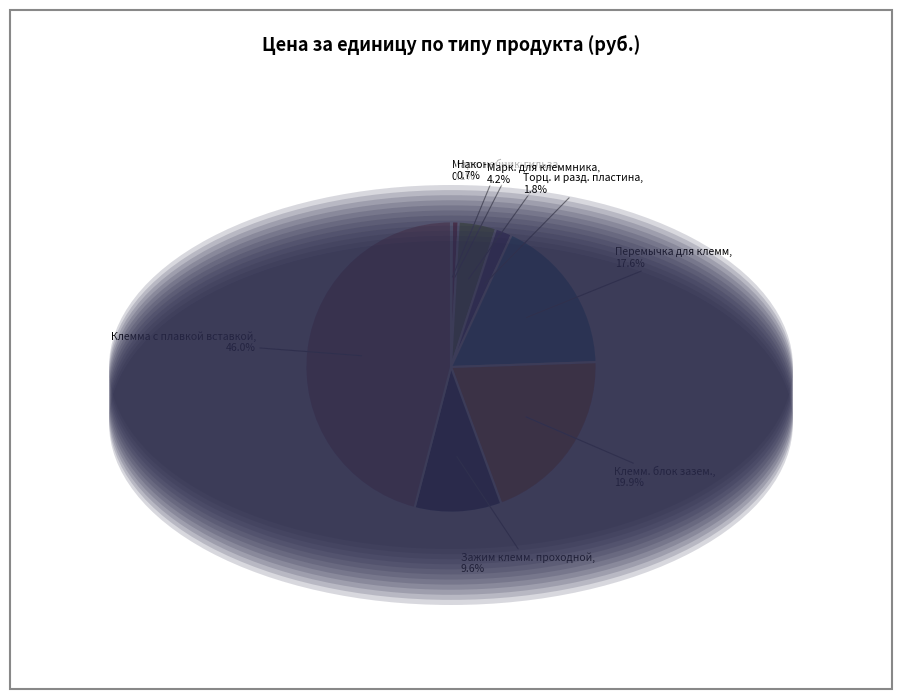

Which has a higher value, Зажим клемм. проходной or Марк. для клеммника?

Зажим клемм. проходной